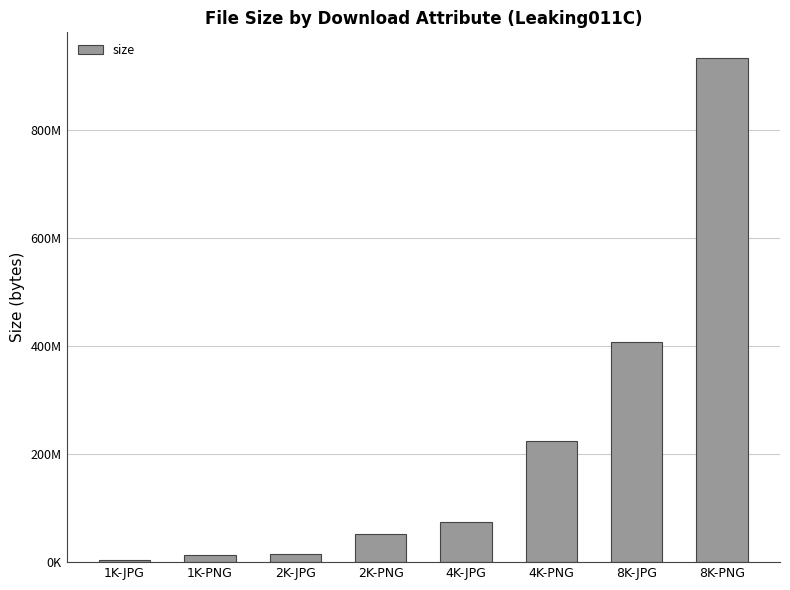

List the labels in order of value, largest first.

8K-PNG, 8K-JPG, 4K-PNG, 4K-JPG, 2K-PNG, 2K-JPG, 1K-PNG, 1K-JPG